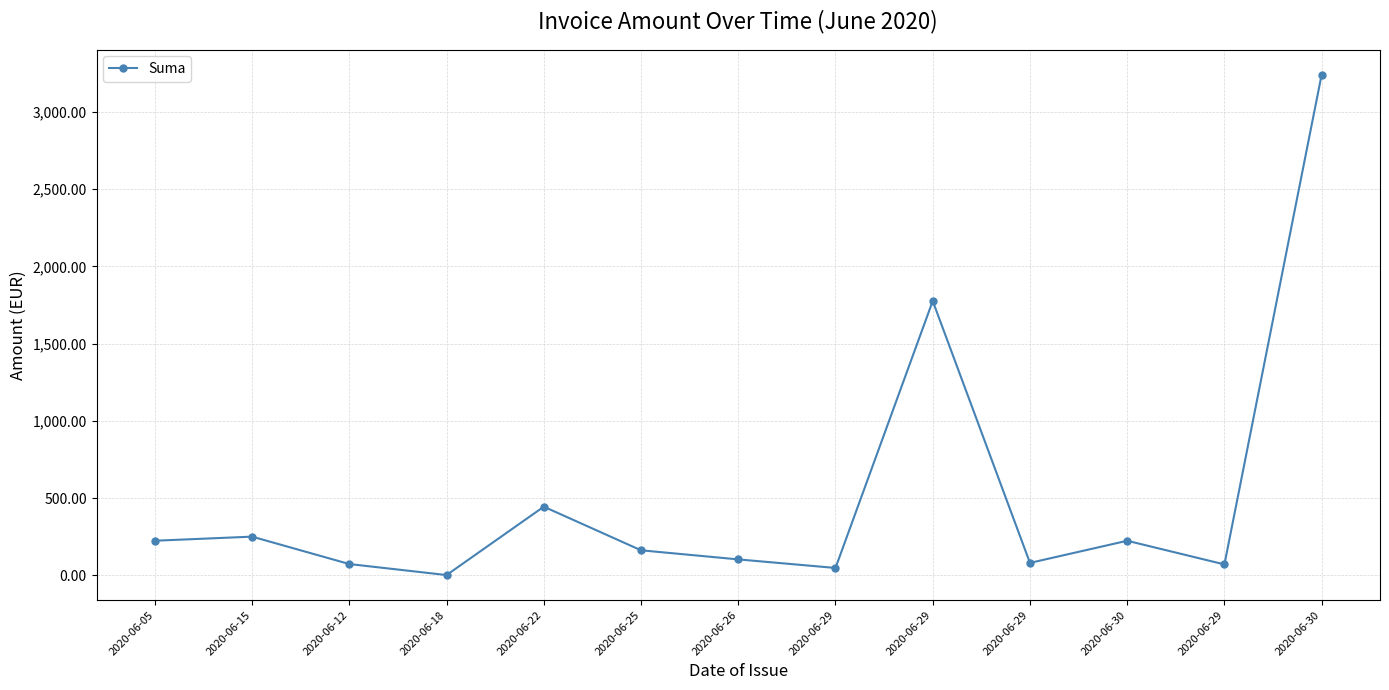

What is the difference between the maximum and second lowest values?

3192.5